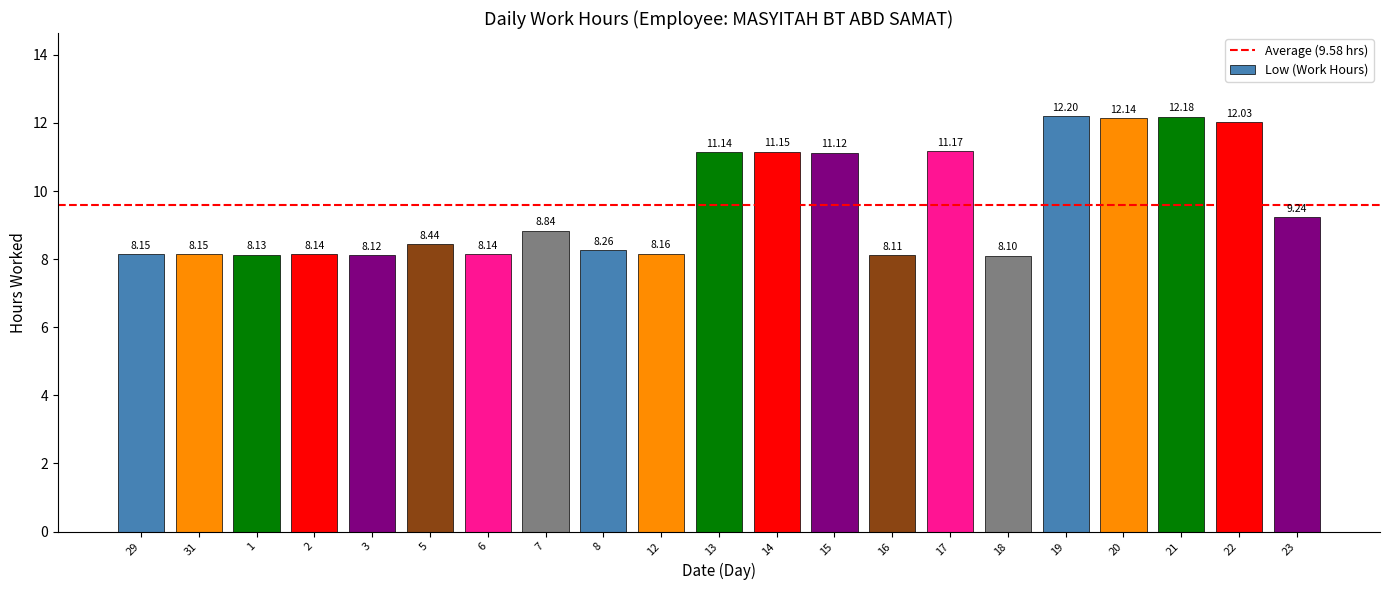

The value at 2 is 4.5. True or false?

False